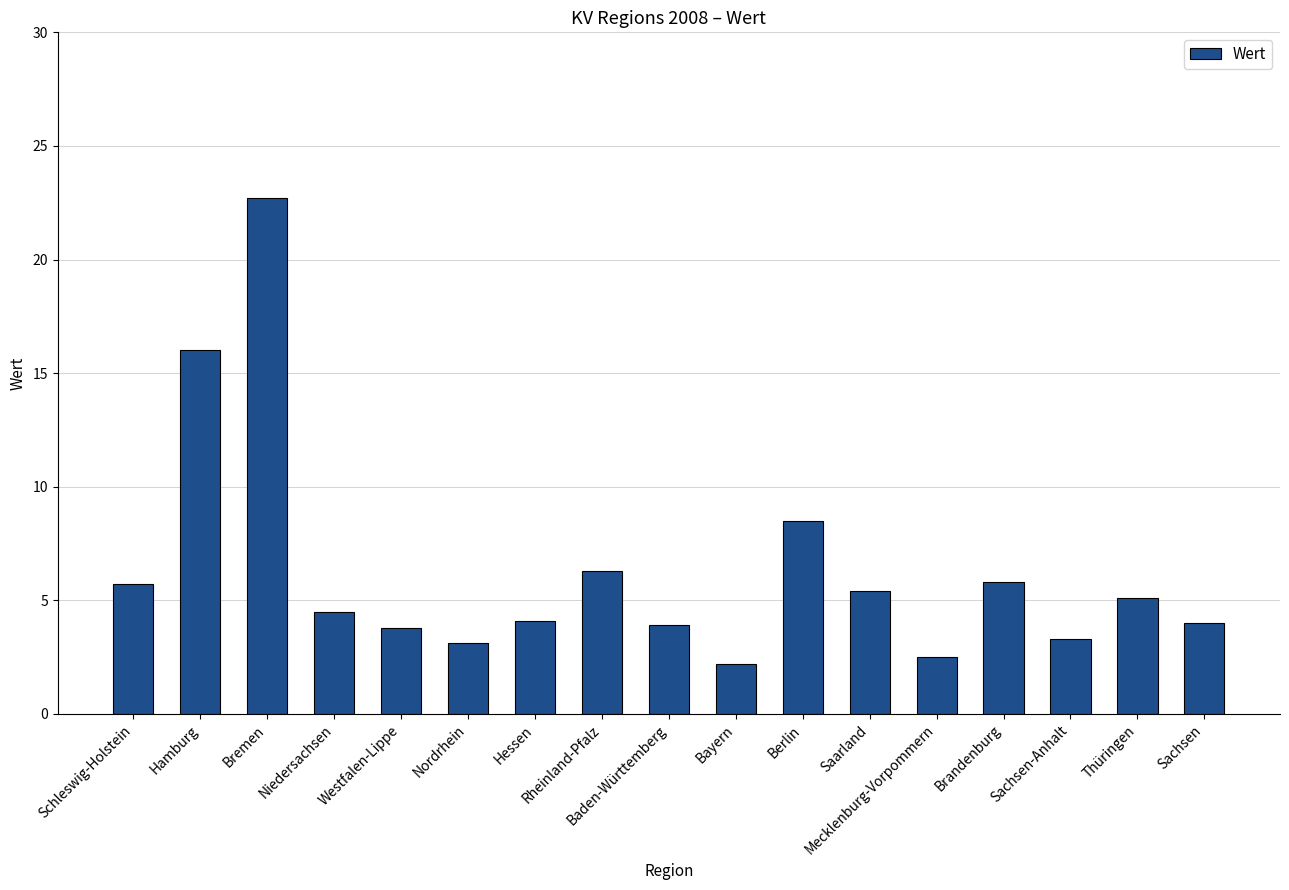

The value at Nordrhein is 4.9. True or false?

False